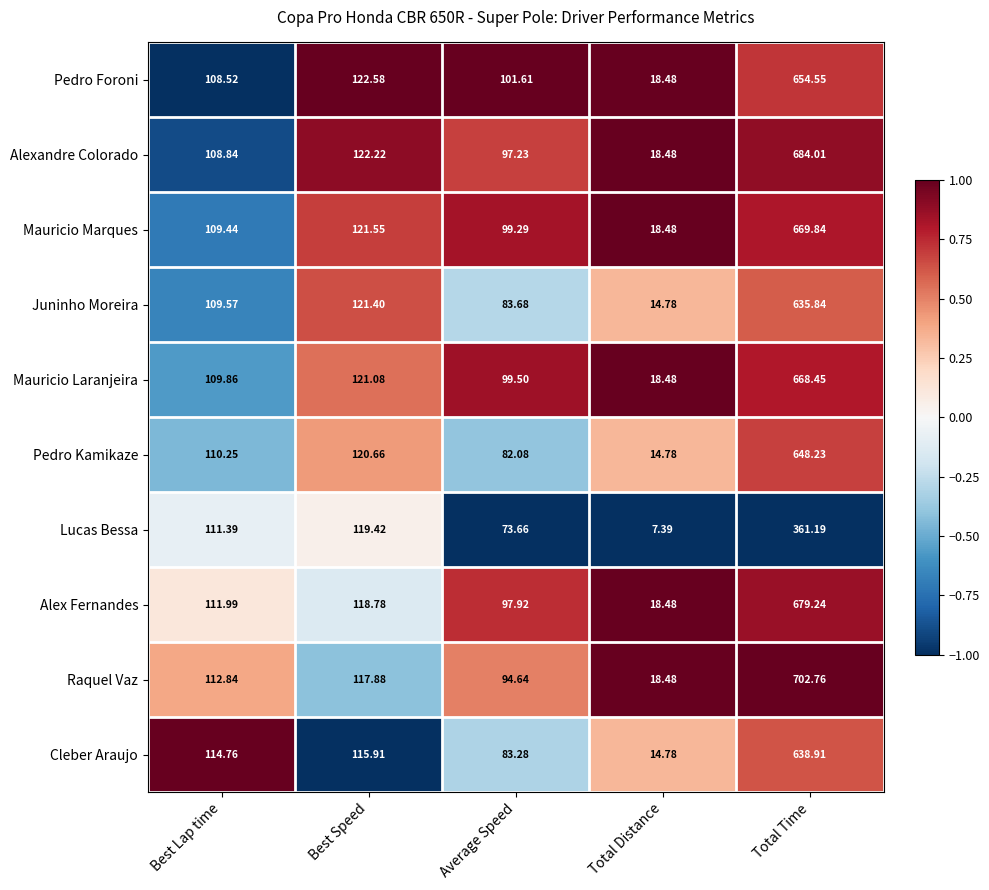

Is the value of Lucas Bessa at Best Speed greater than the value of Pedro Foroni at Average Speed?

Yes